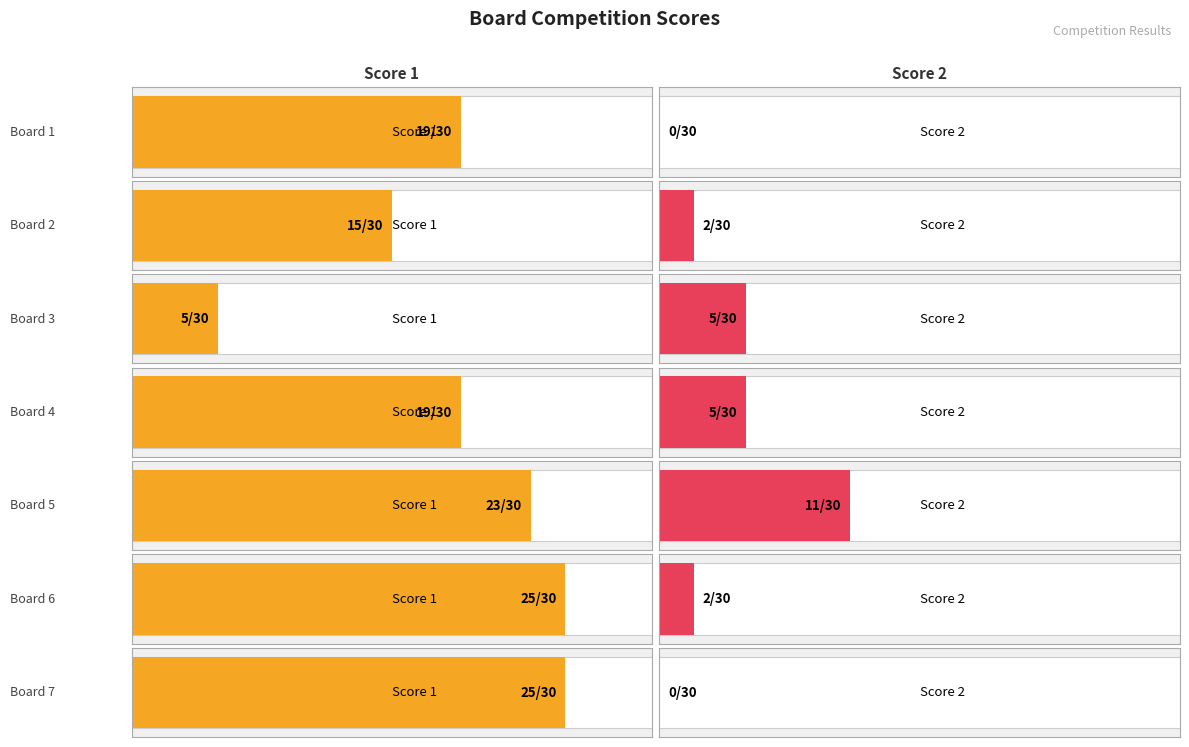

What are all the series names shown in the legend?

Score 1, Score 2